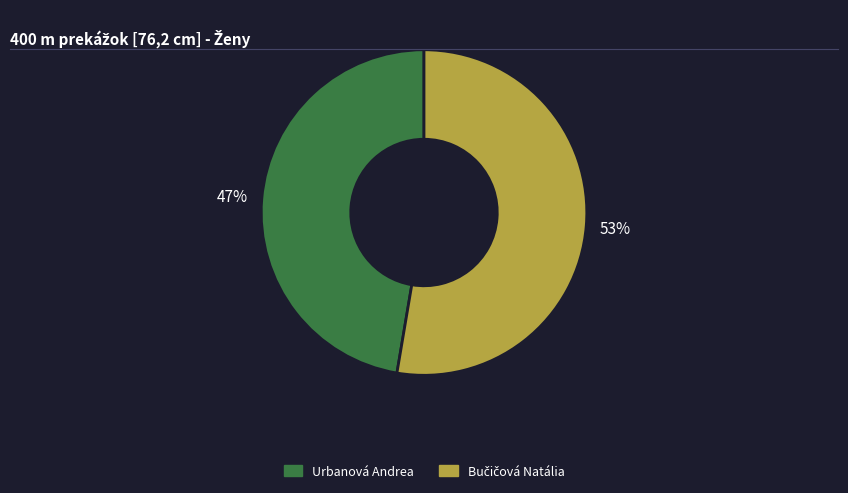

Is it true that Urbanová Andrea is 47% of the pie?

True